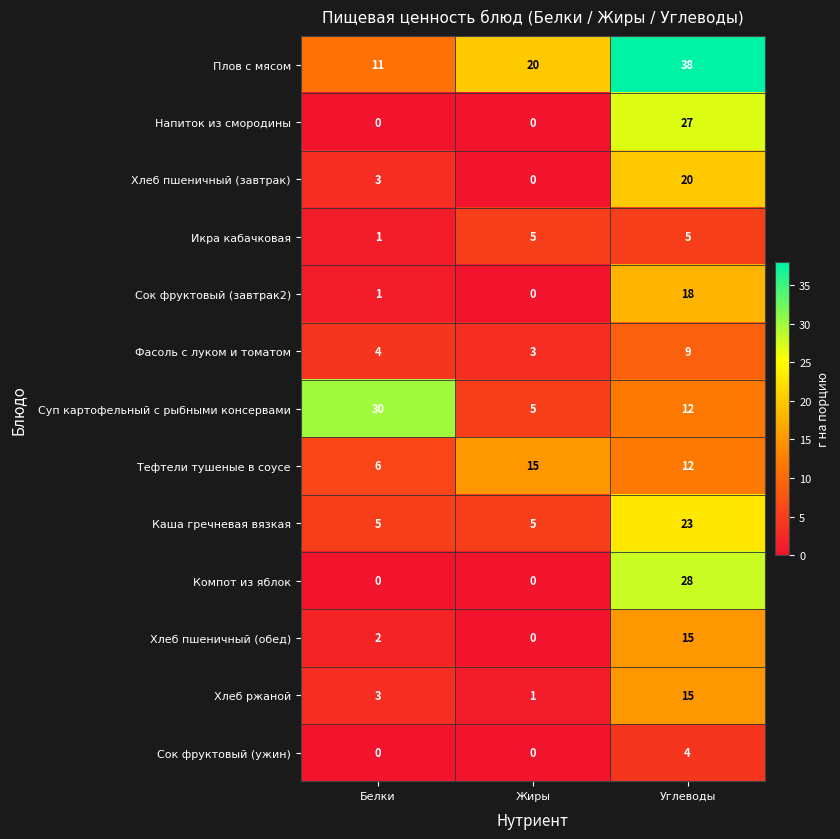

What is the spread (max minus min) of values at Жиры?

20